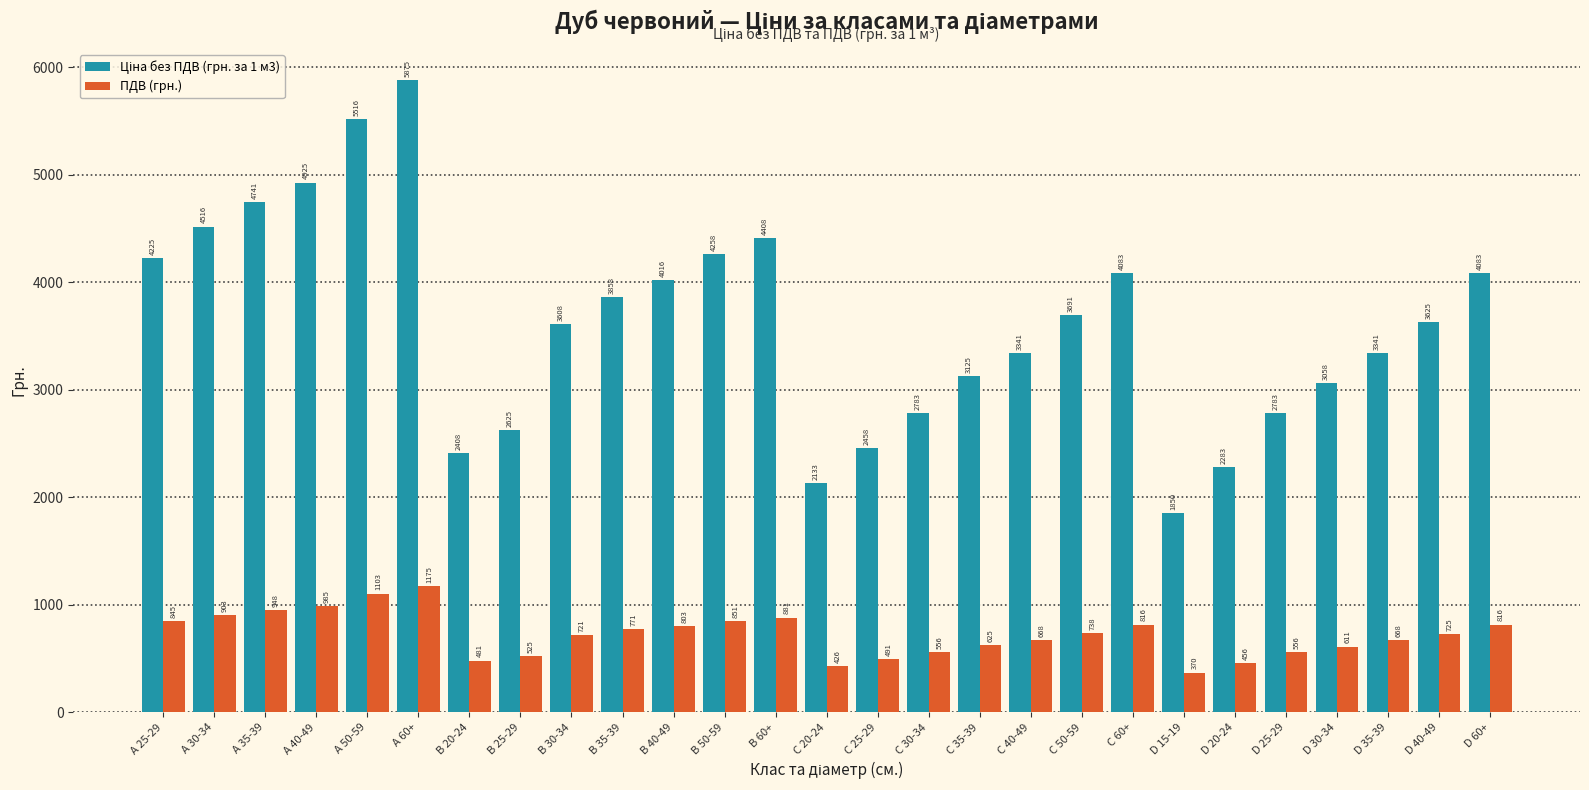

How many bars are there in each group?

2